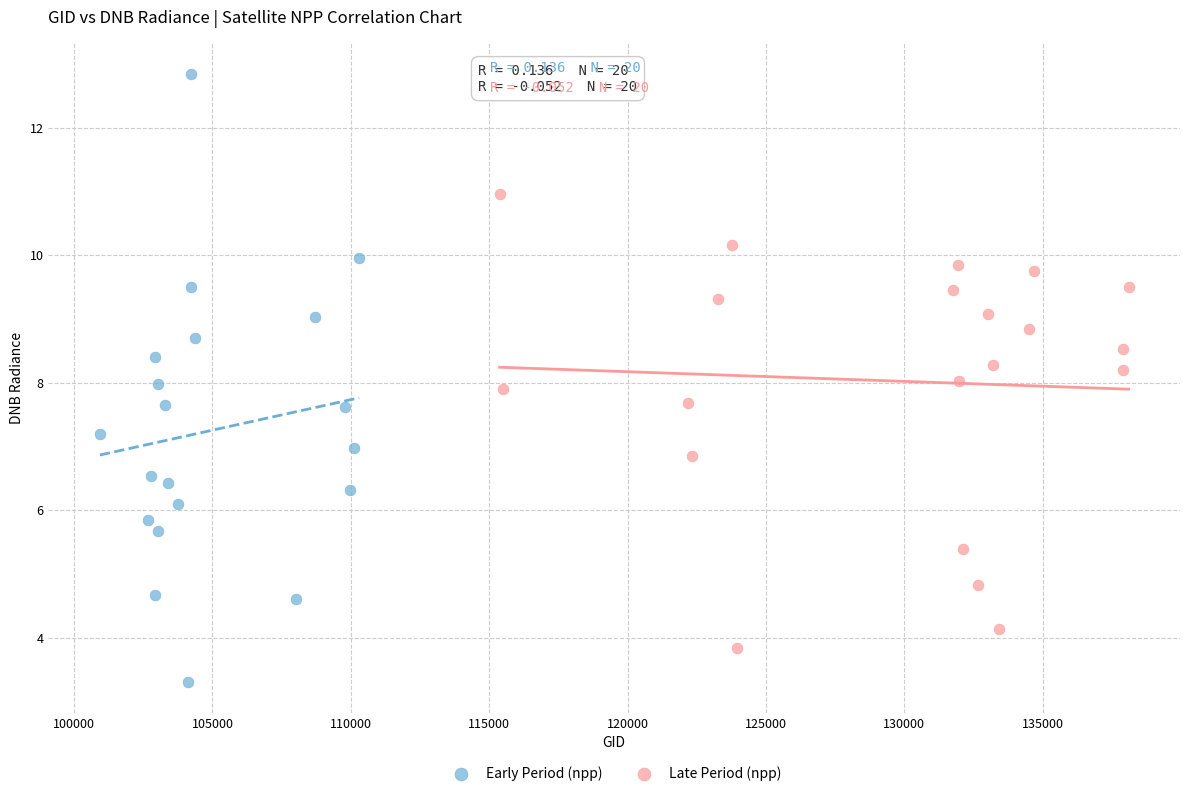

Which series reaches the minimum Y coordinate?

Early Period (npp)